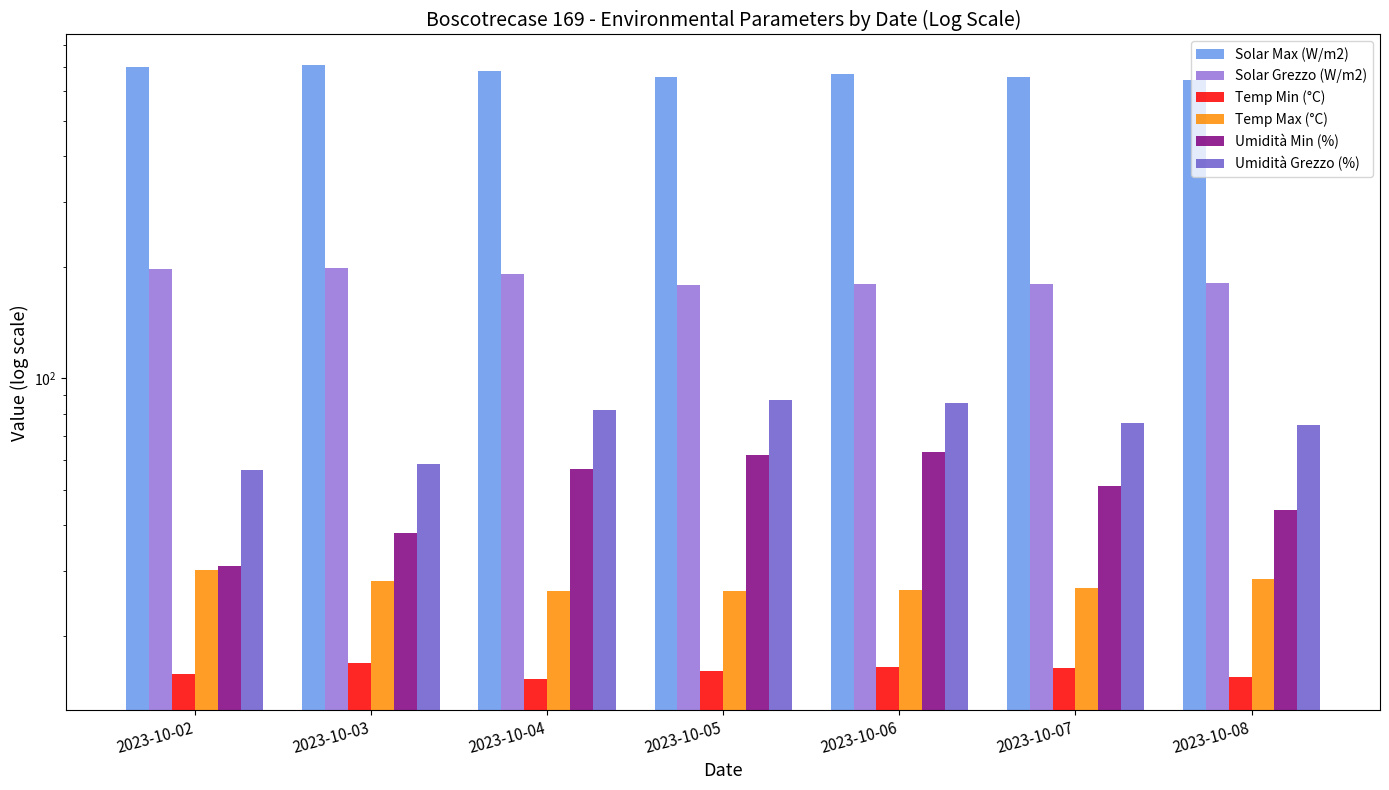

Where does the Umidità Min (%) series first go above 51?

2023-10-04